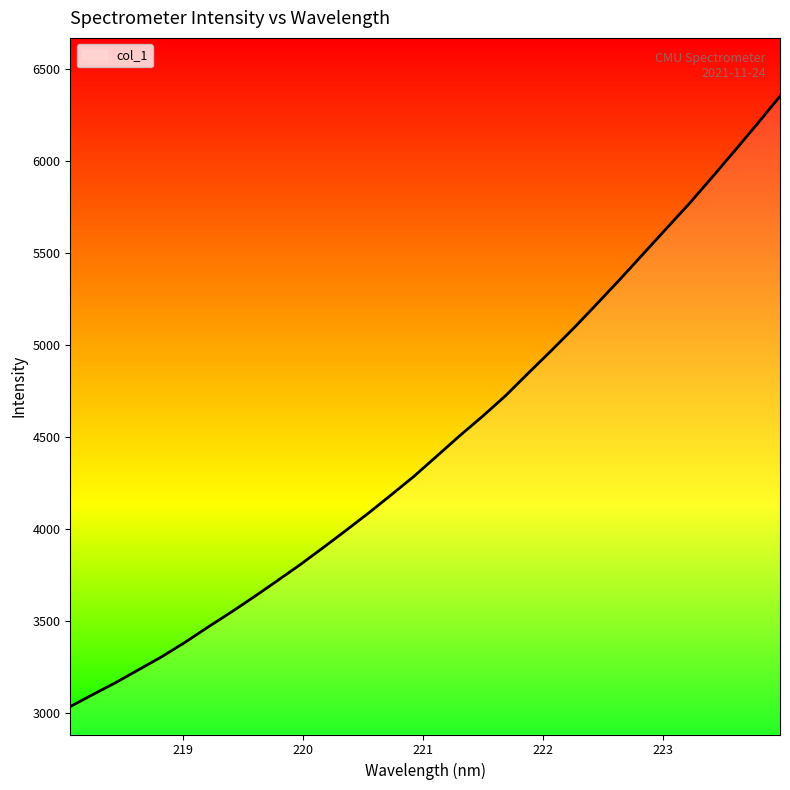

What is the maximum value shown in the chart?

6350.3